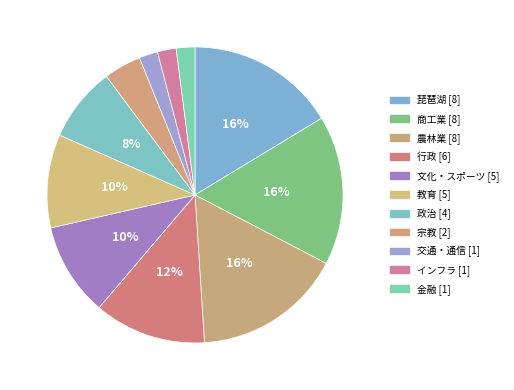

Which category has the biggest portion of the pie?

琵琶湖